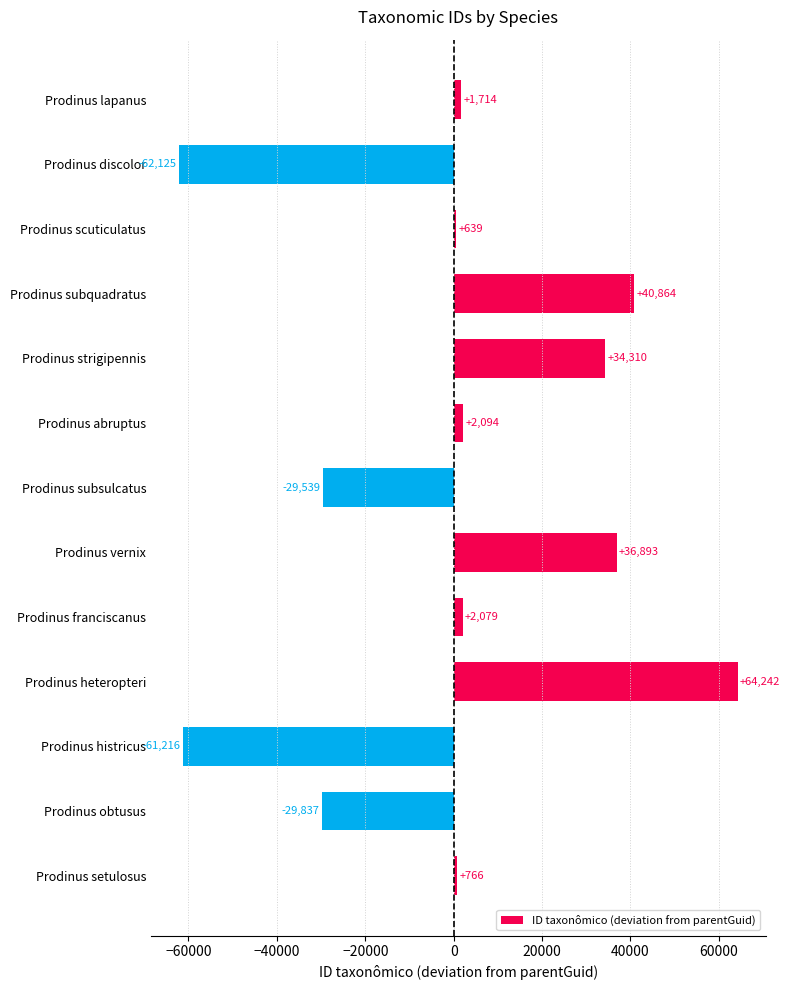

Which has a higher value, Prodinus lapanus or Prodinus abruptus?

Prodinus abruptus